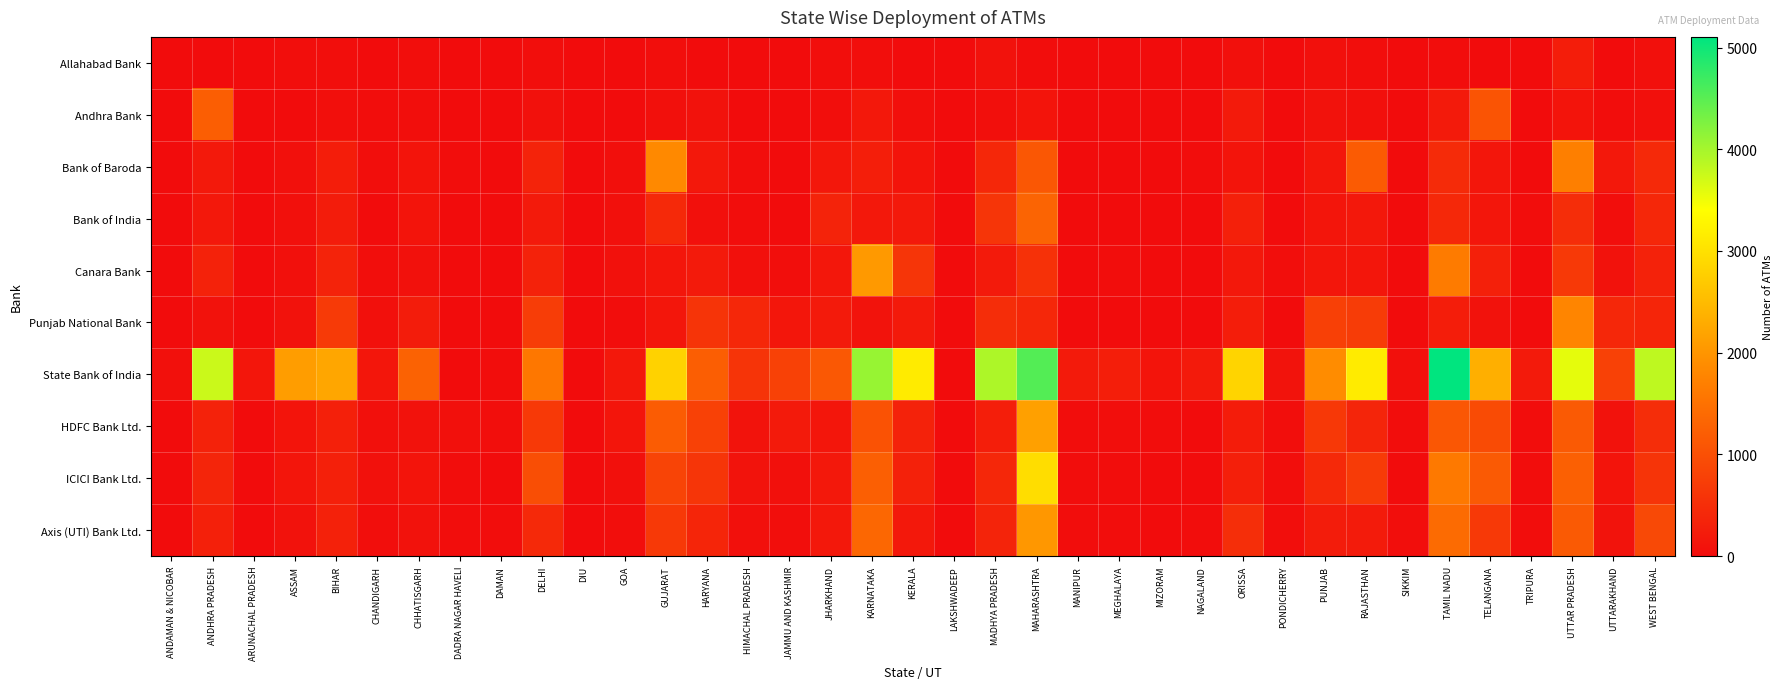

Between MEGHALAYA and PONDICHERRY, which is larger?

MEGHALAYA